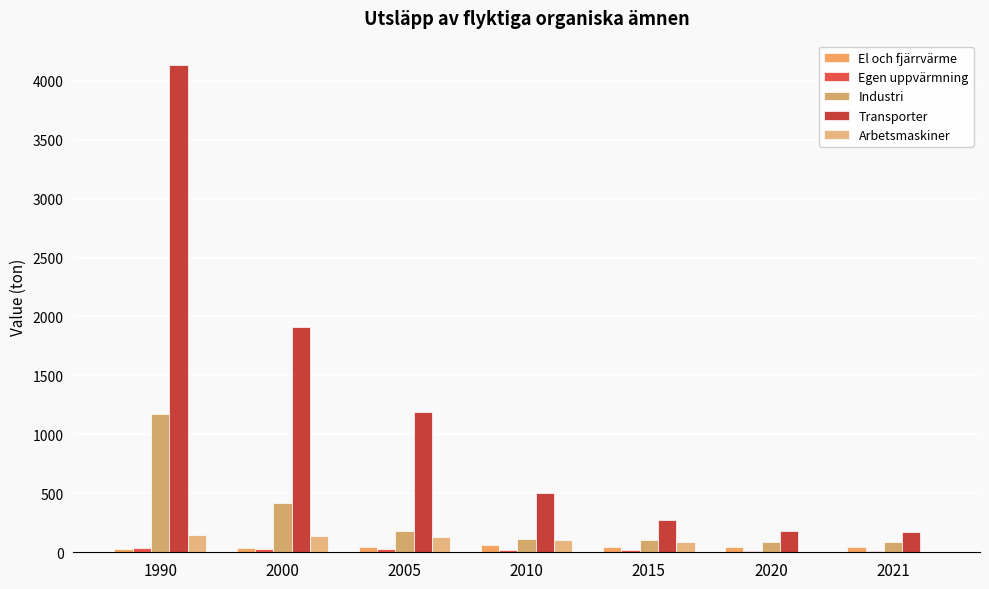

List the series in order of their peak value, highest first.

Transporter, Industri, Arbetsmaskiner, El och fjärrvärme, Egen uppvärmning